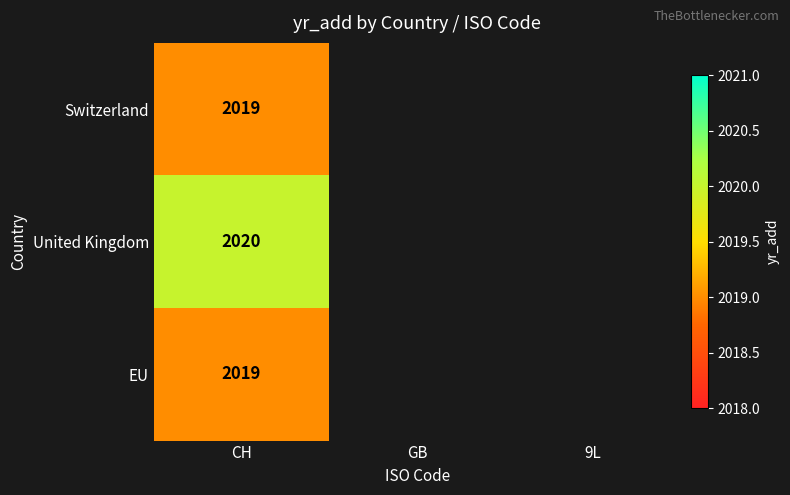

Is it true that EU equals 2019 at CH?

True